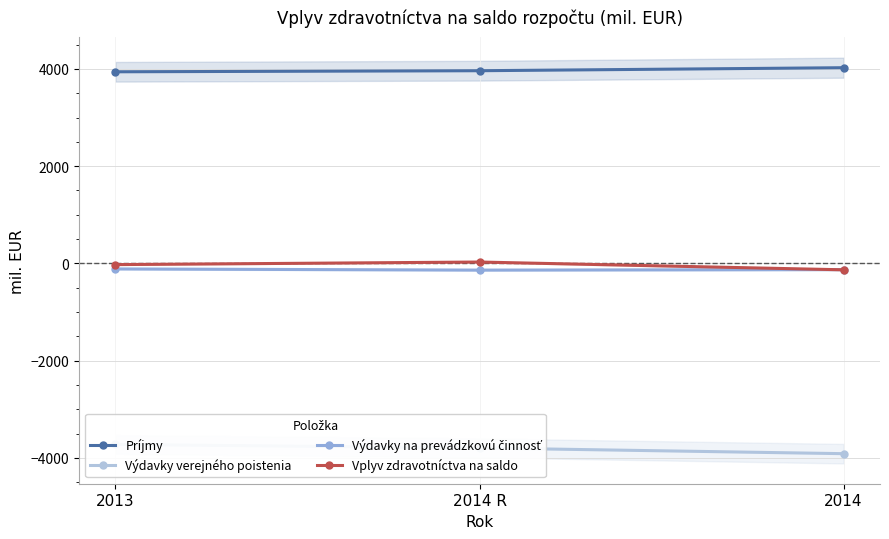

Which series changed the most between 2014 R and 2014?

Vplyv zdravotníctva na saldo